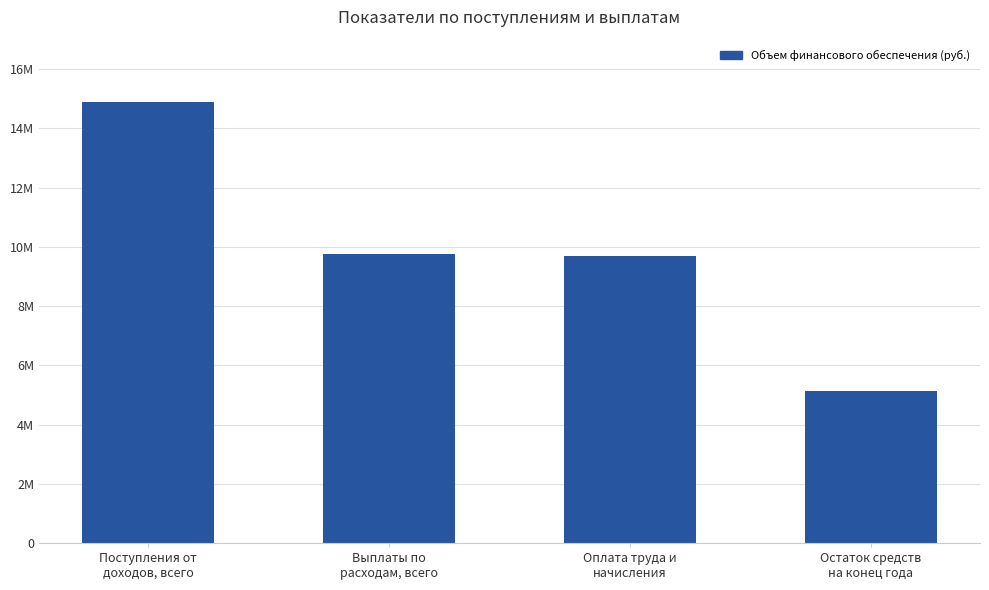

Does the chart contain stacked bars?

No